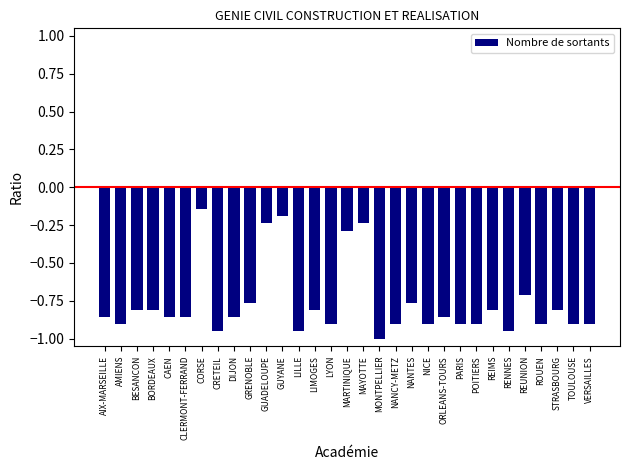

What position from the left is AMIENS?

2